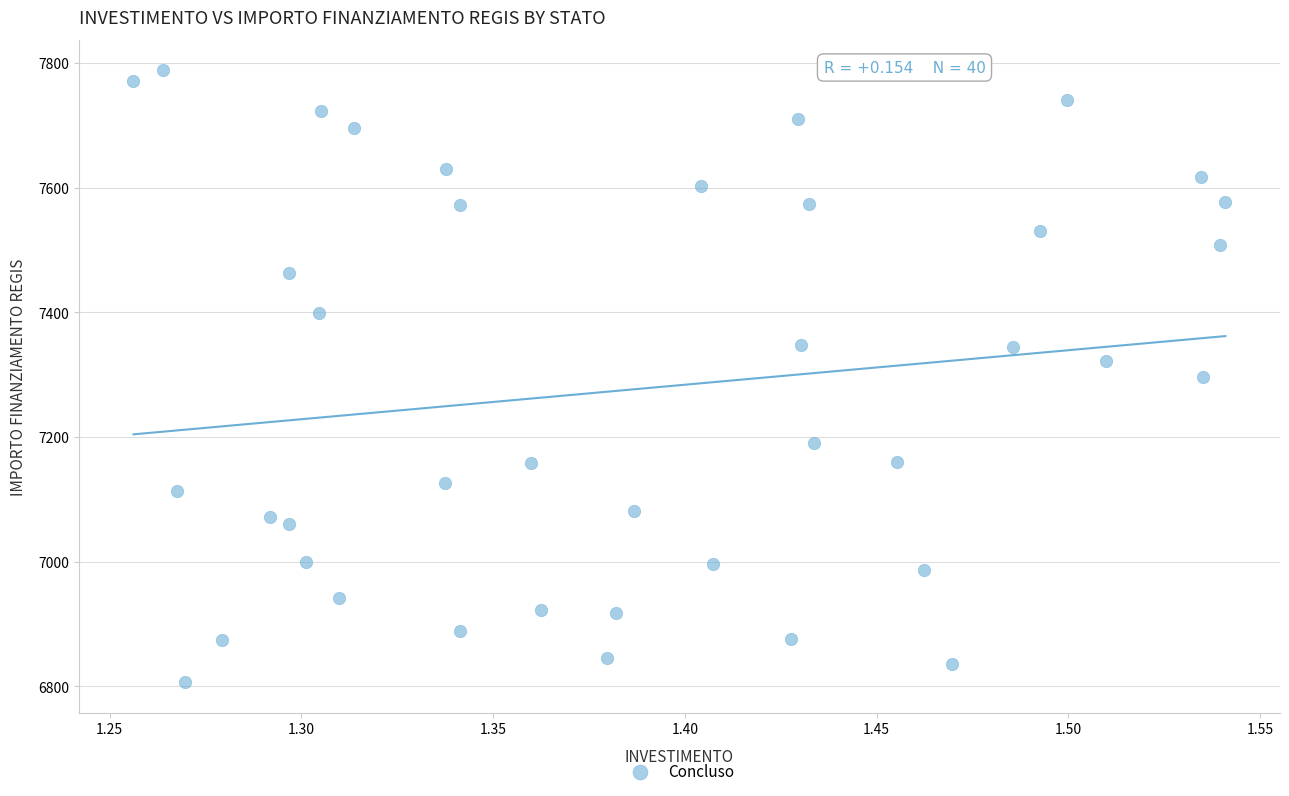

What is the range of Y values (max minus min)?

981.4